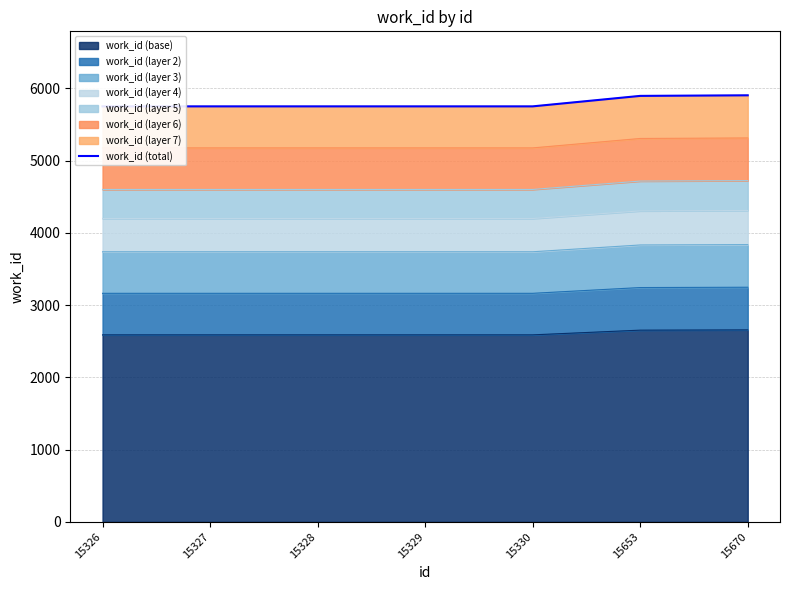

What is the difference between the maximum and minimum values?

153.0